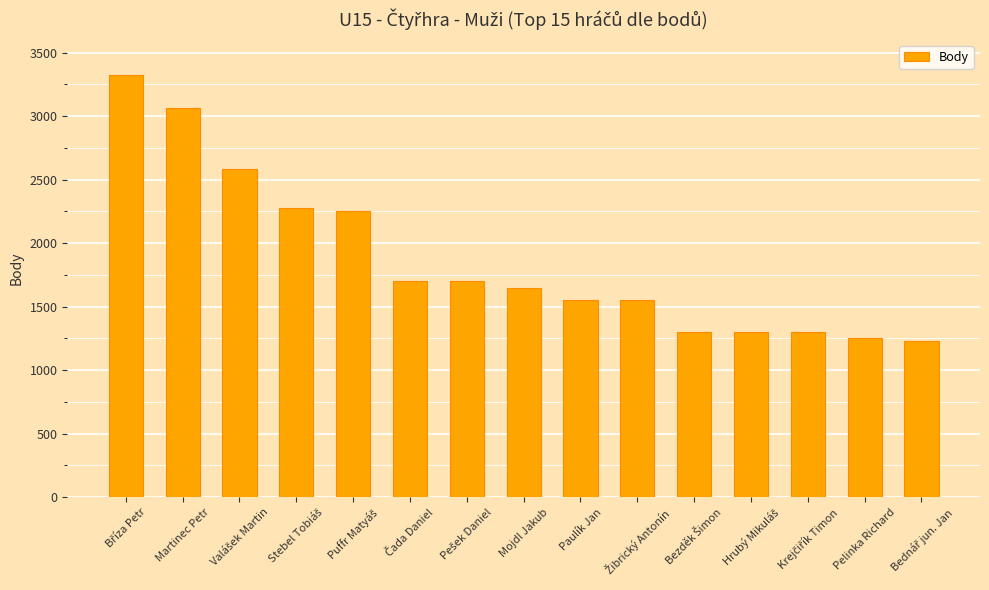

Reading left to right, transcribe all the data shown in this chart.

3320	3060	2580	2280	2250	1700	1700	1650	1550	1550	1300	1300	1300	1250	1230